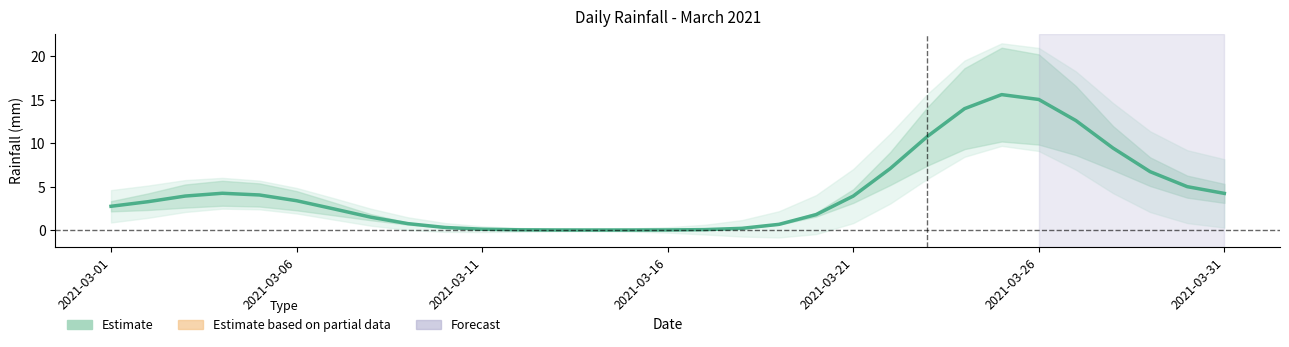

How many distinct data groups are displayed?

1